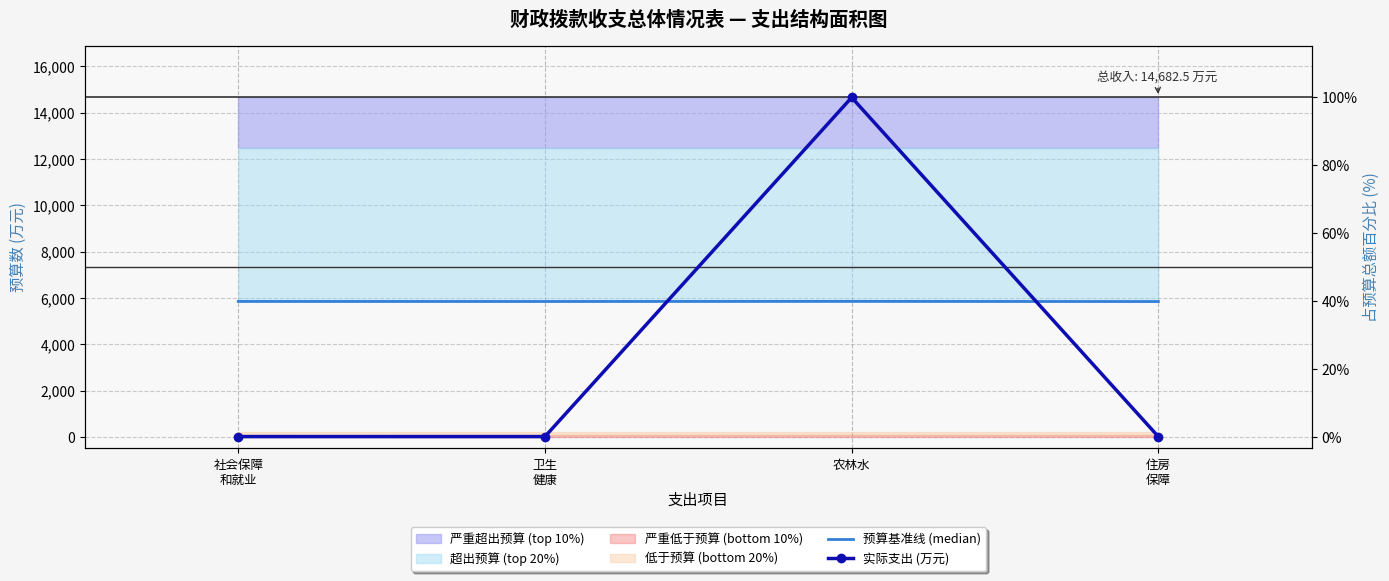

What is the approximate value of 实际支出 (万元) at 住房
保障?

8.1